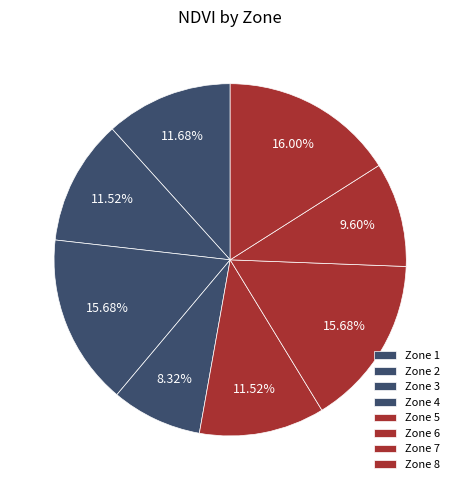

Is there a majority slice in this chart?

No